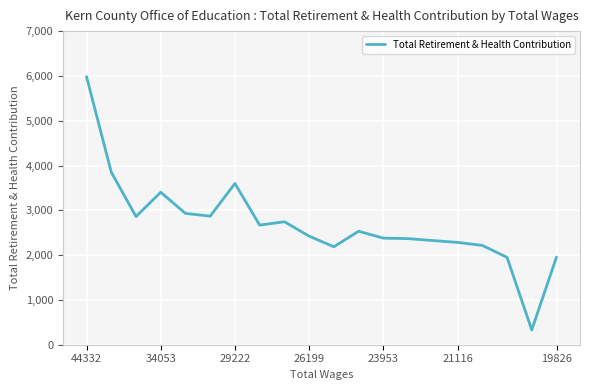

What is the difference between the maximum and minimum values?

5653